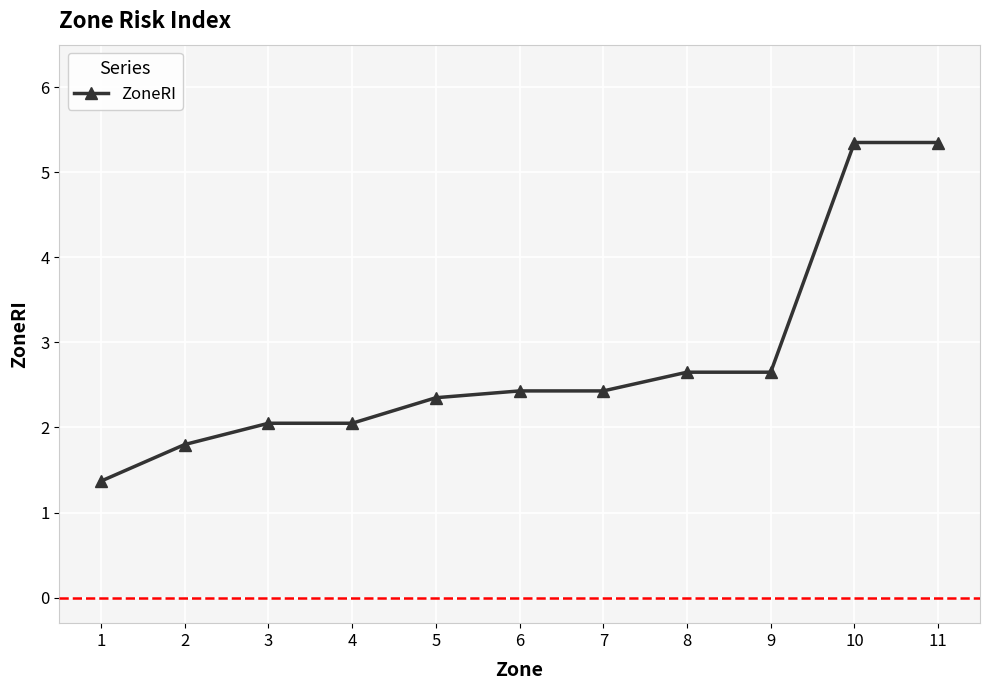

What is the sum of all values?

30.5